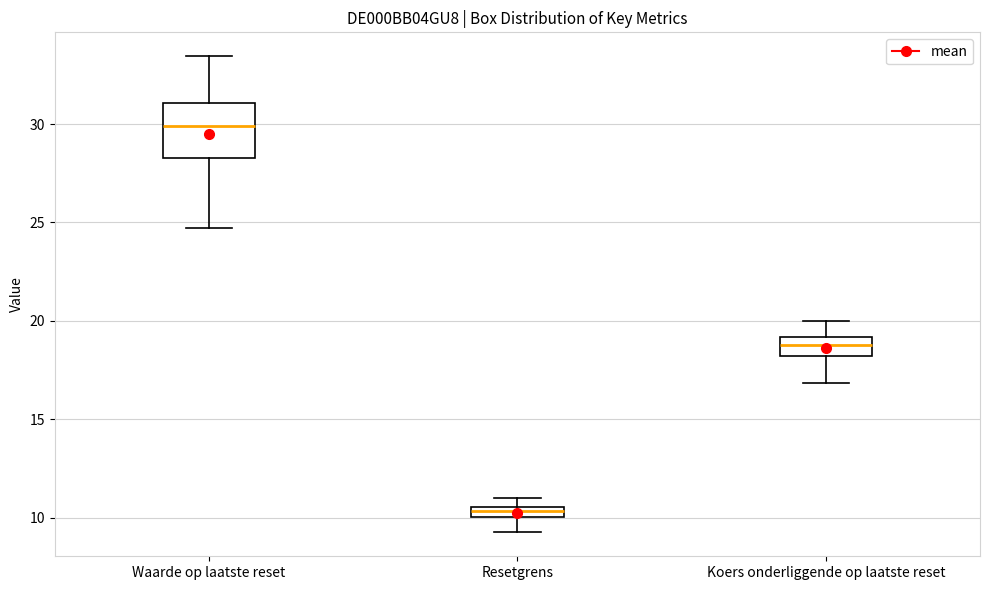

Comparing the boxes themselves (not the whiskers), which one is the tallest?

Waarde op laatste reset